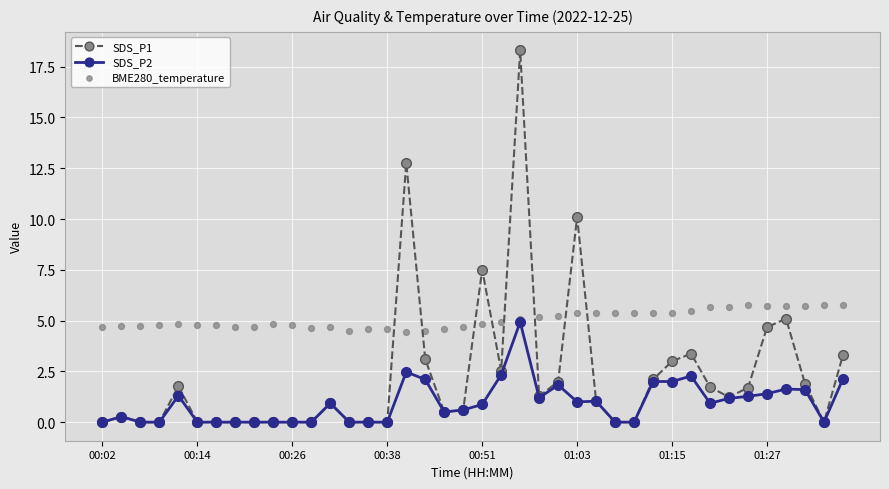

What are all the series names shown in the legend?

SDS_P1, SDS_P2, BME280_temperature